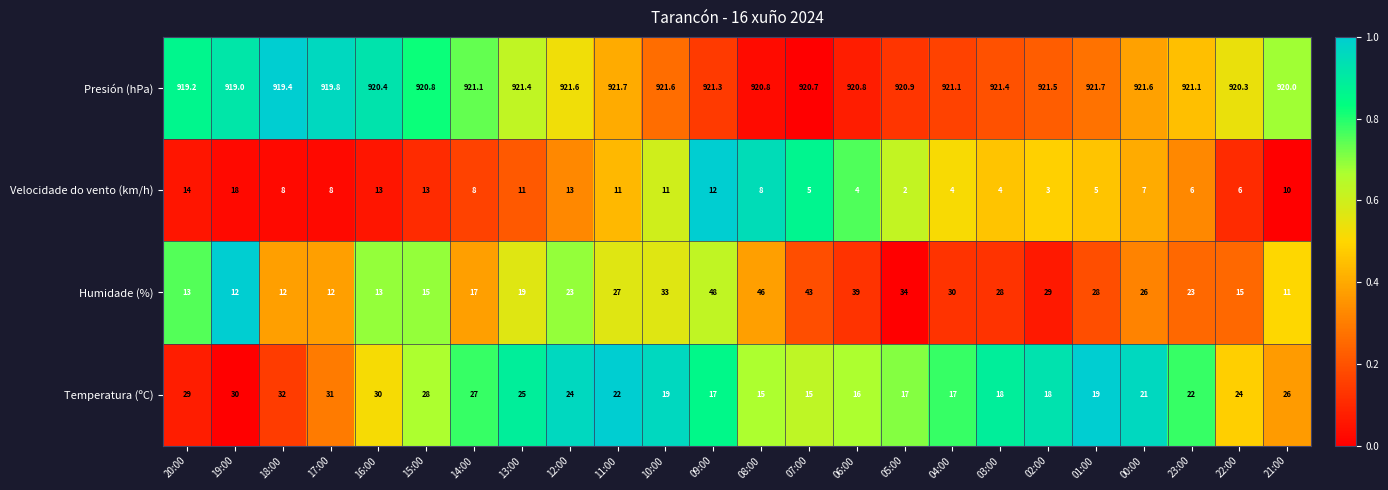

Which category has the lowest value in the Velocidade do vento (km/h) series?

05:00